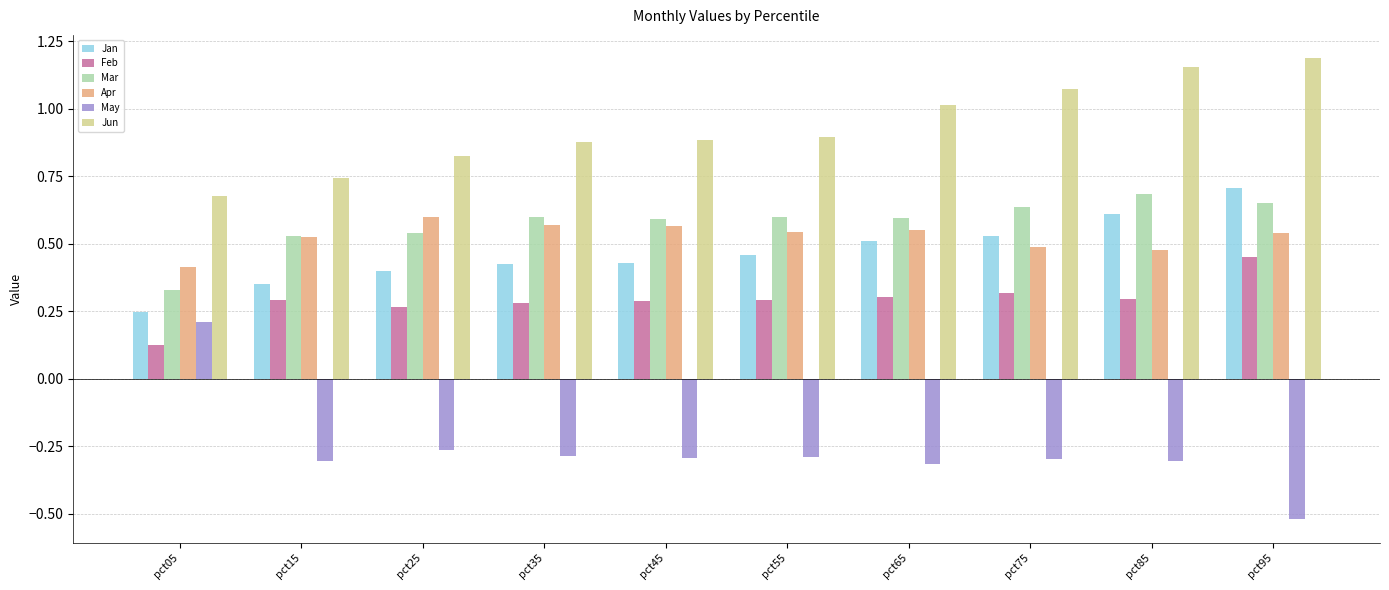

The Jan series shows 0.4 at pct15. True or false?

True